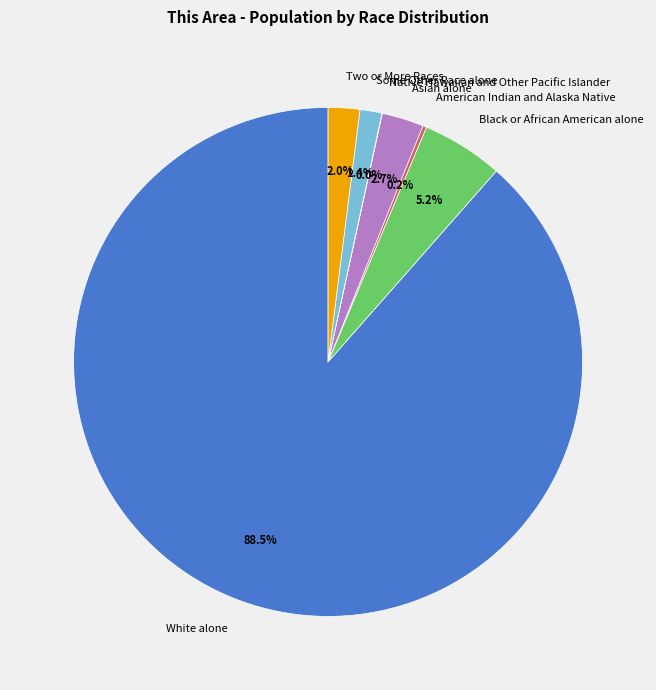

To the nearest percent, what is the average slice percentage?

14%